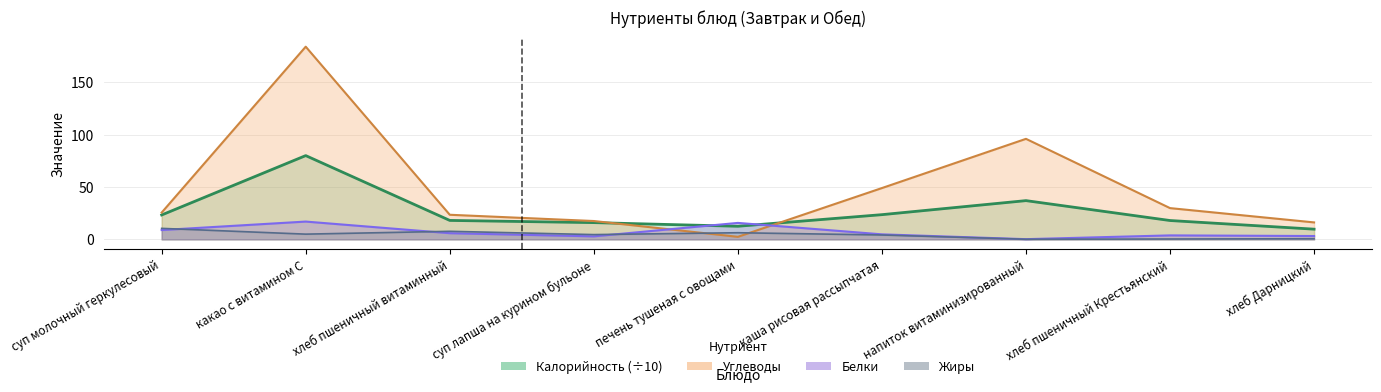

True or false: Углеводы and Жиры intersect in this chart.

True